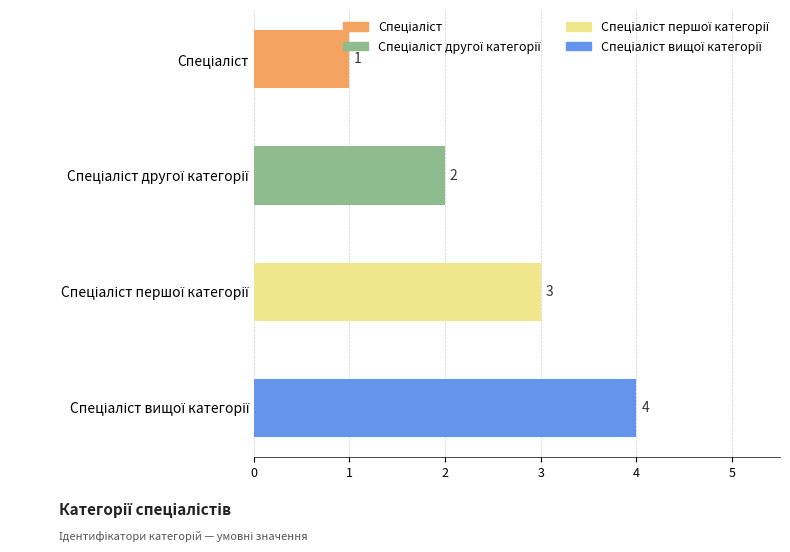

What is the smallest value displayed?

1